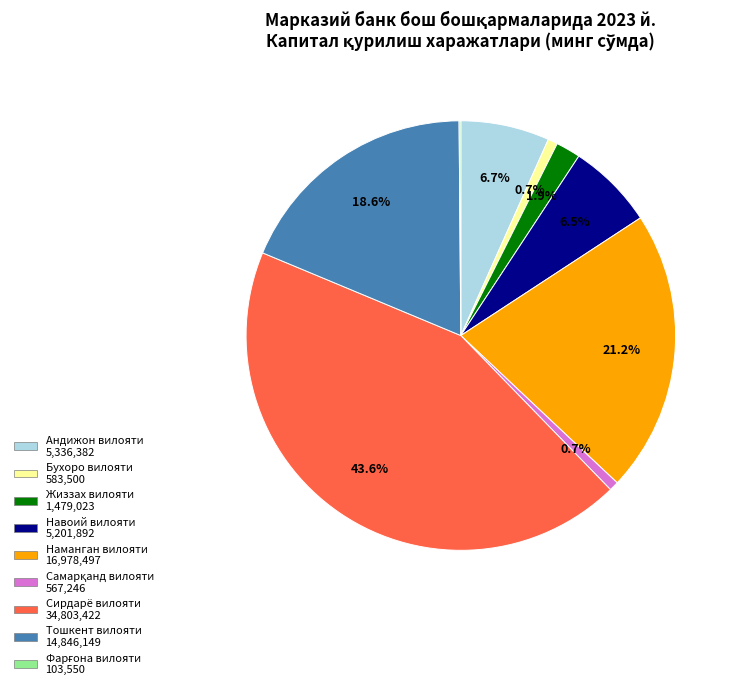

Which slice is the largest?

Сирдарё вилояти